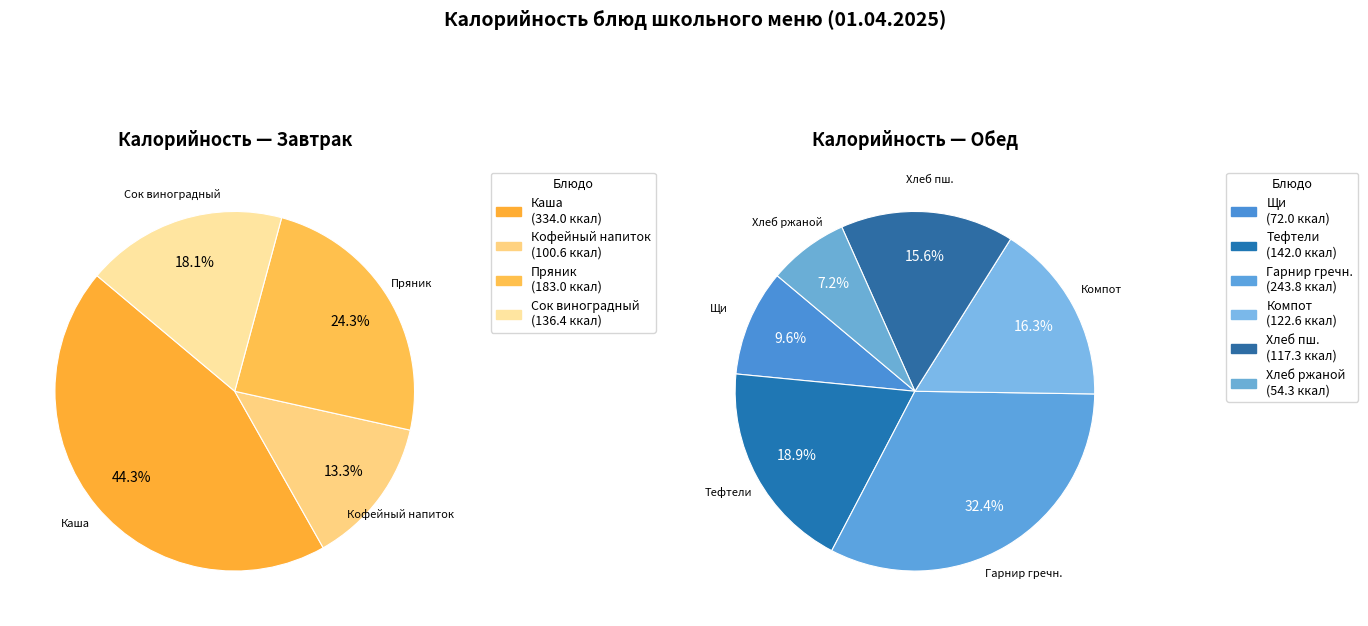

Does Тефтели мясные с рисом паровые represent more than half of the total?

No